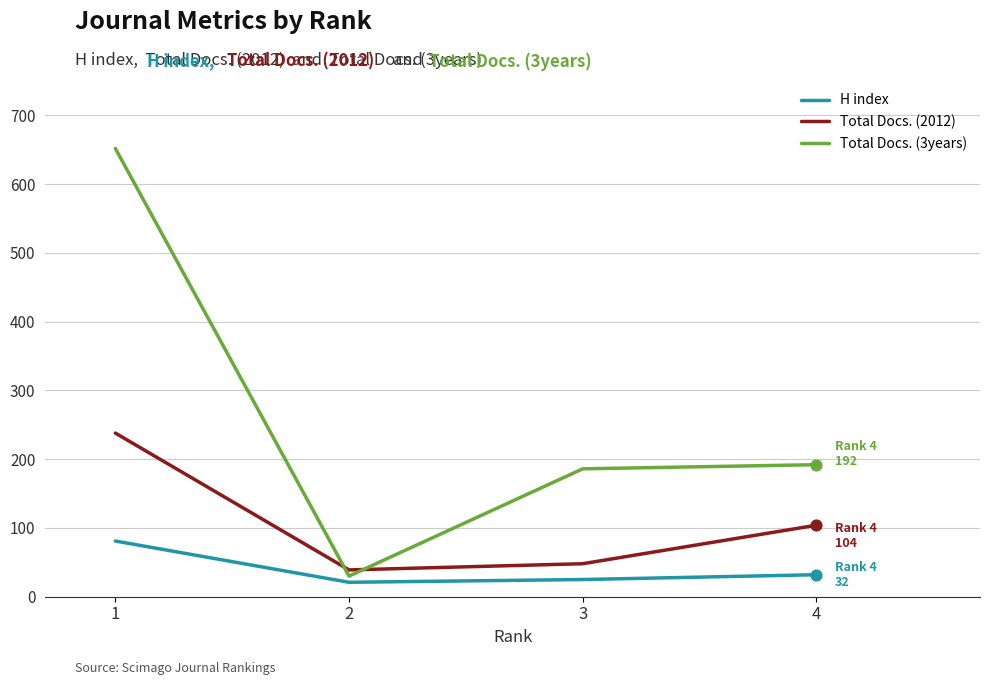

Which series has the widest spread of values?

Total Docs. (3years)